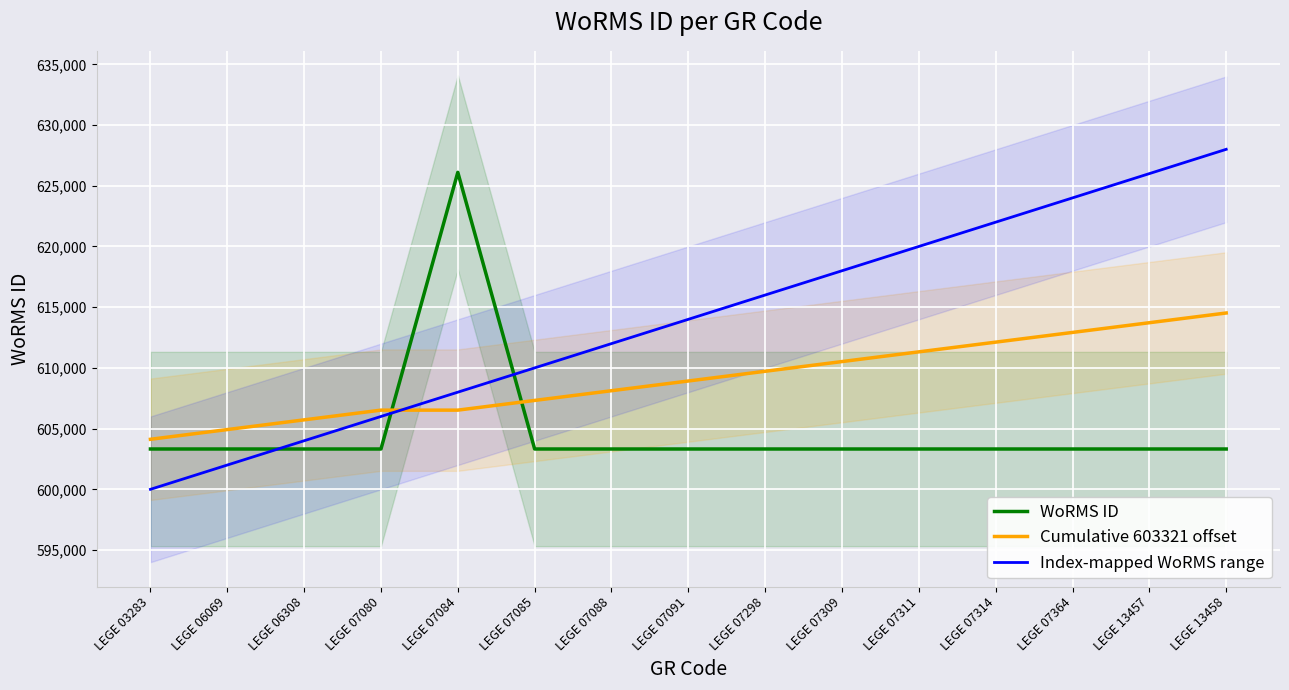

At LEGE 07314, list the series in order from largest to smallest.

Index-mapped WoRMS range, Cumulative 603321 offset, WoRMS ID